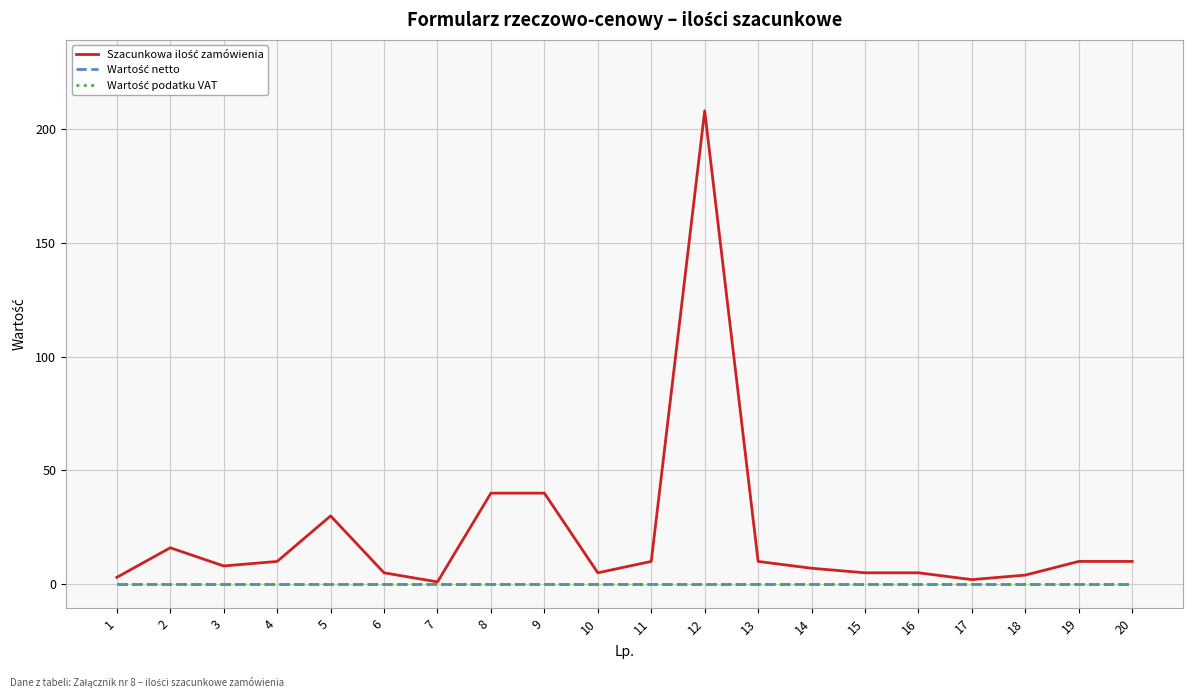

Is this an area chart (filled region under the line)?

No